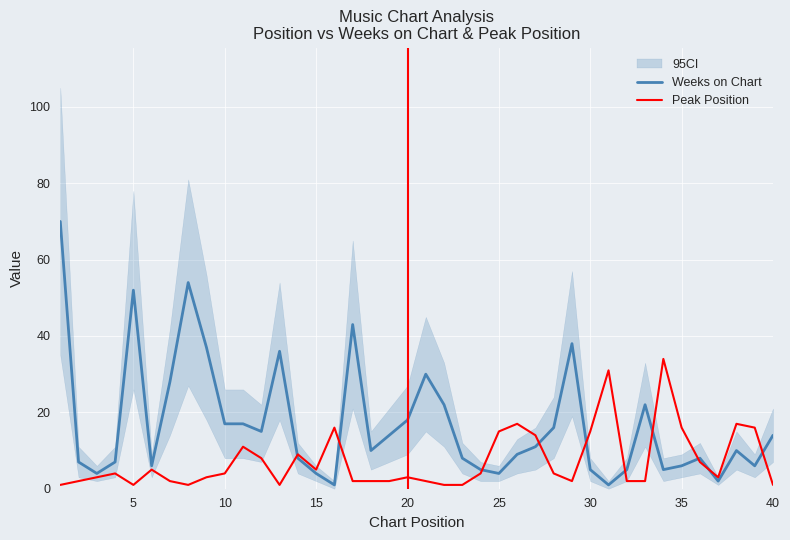

At which category does Peak Position reach its first local valley?

5